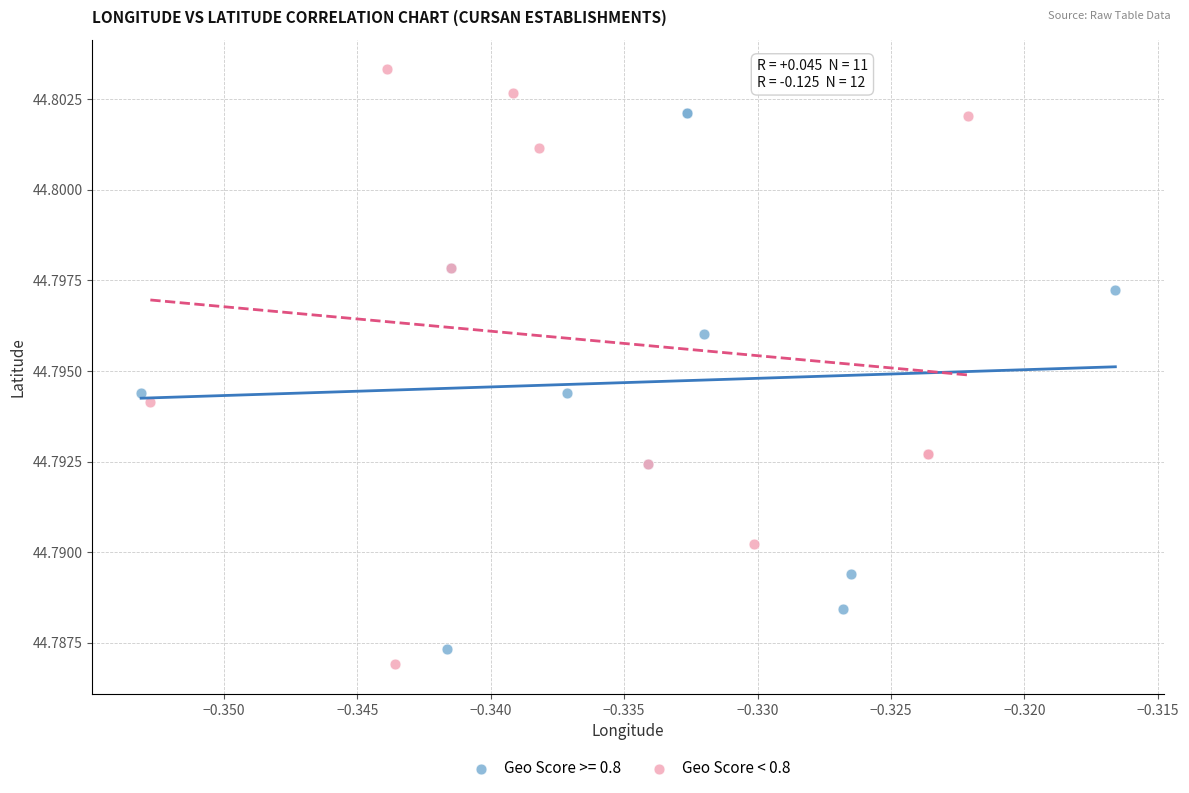

Which series contains the highest Y value?

Geo Score < 0.8